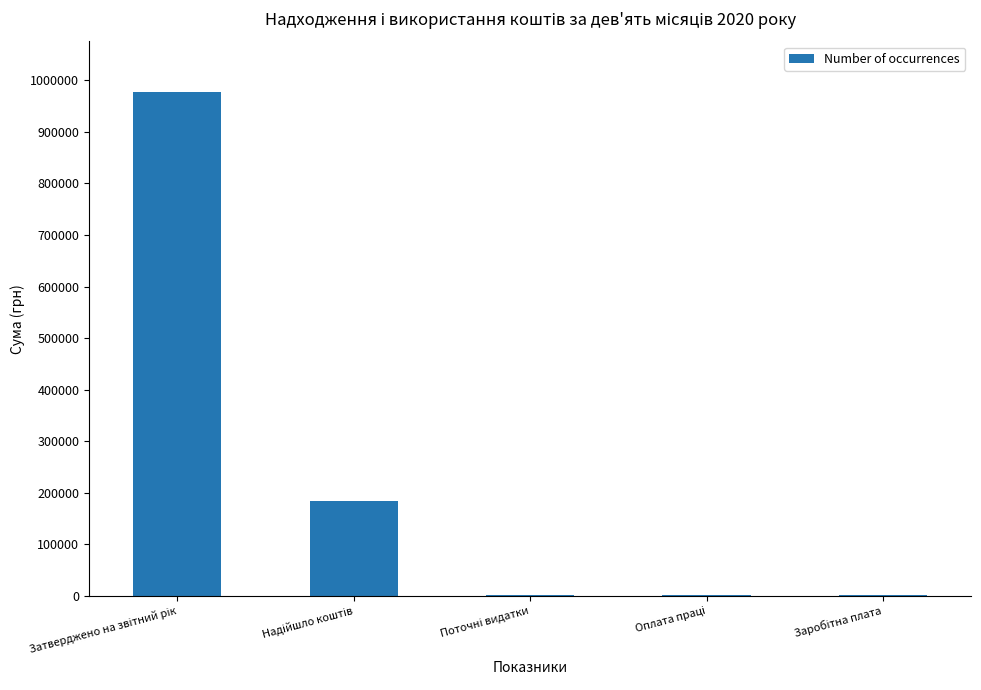

What is the sum of all values?

1167935